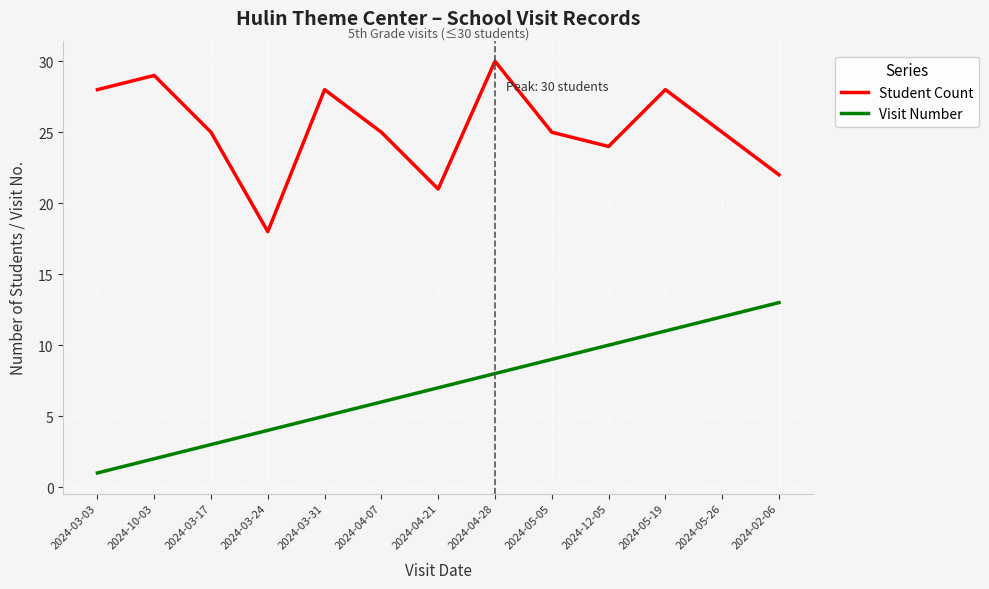

Reading left to right, list all the values displayed in this chart.

Student Count: 28	29	25	18	28	25	21	30	25	24	28	25	22
Visit Number: 1	2	3	4	5	6	7	8	9	10	11	12	13